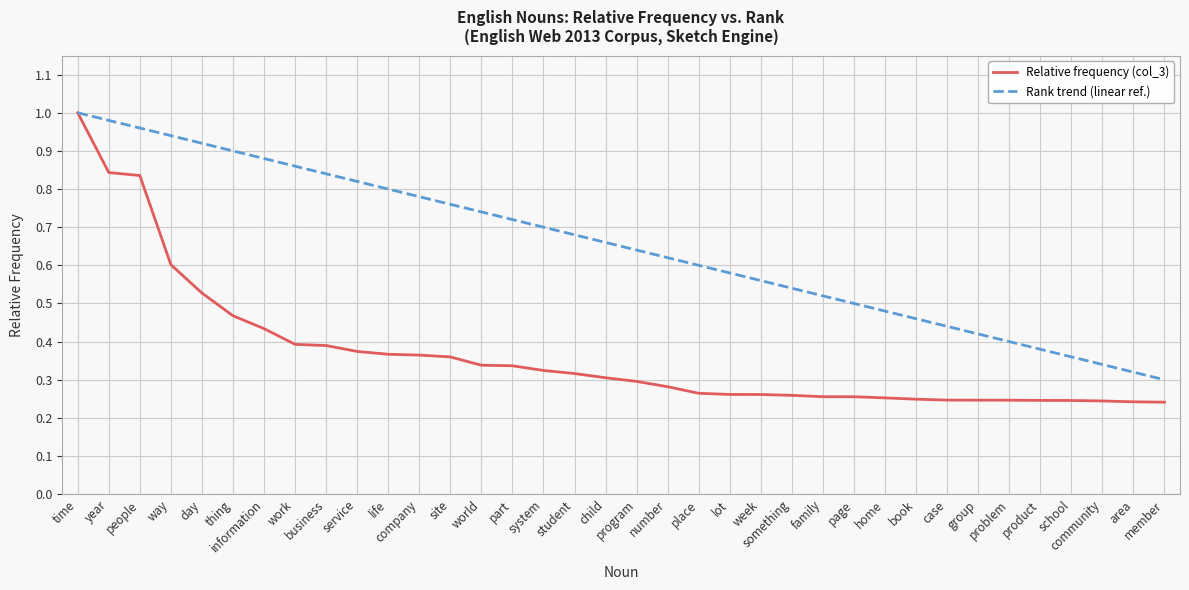

Which series has the largest range (max minus min)?

Relative frequency (col_3)